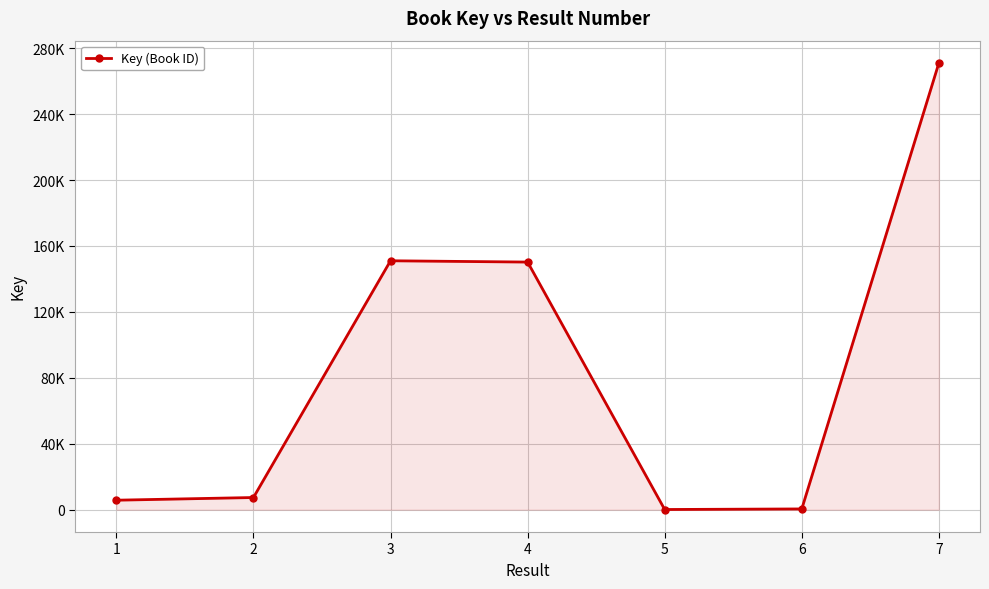

List the labels in order of value, smallest first.

5, 6, 1, 2, 4, 3, 7